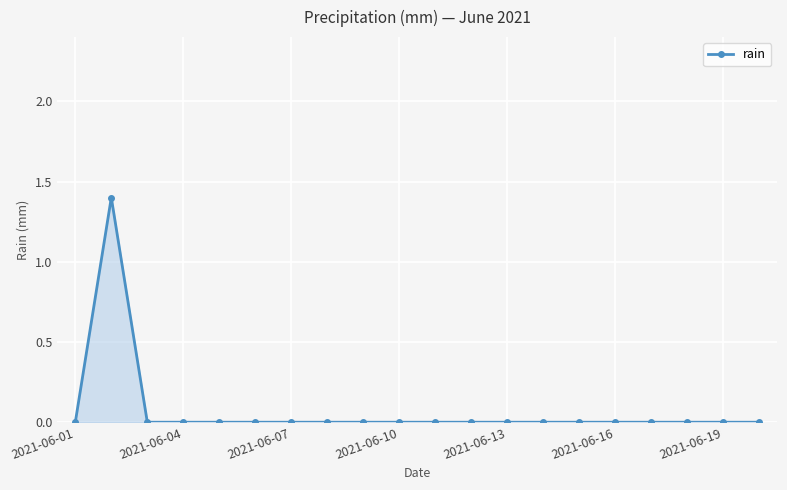

Reading left to right, transcribe all the data shown in this chart.

0.0	1.4	0.0	0.0	0.0	0.0	0.0	0.0	0.0	0.0	0.0	0.0	0.0	0.0	0.0	0.0	0.0	0.0	0.0	0.0